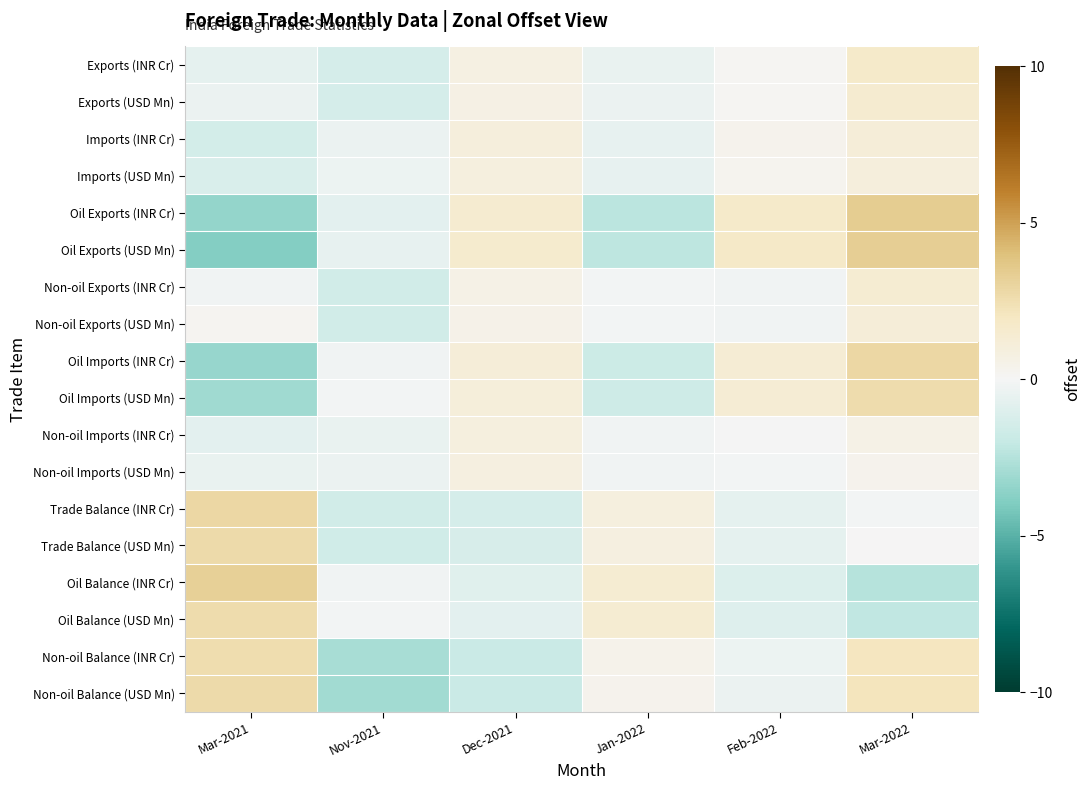

What is the spread (max minus min) of values at Dec-2021?

3.4